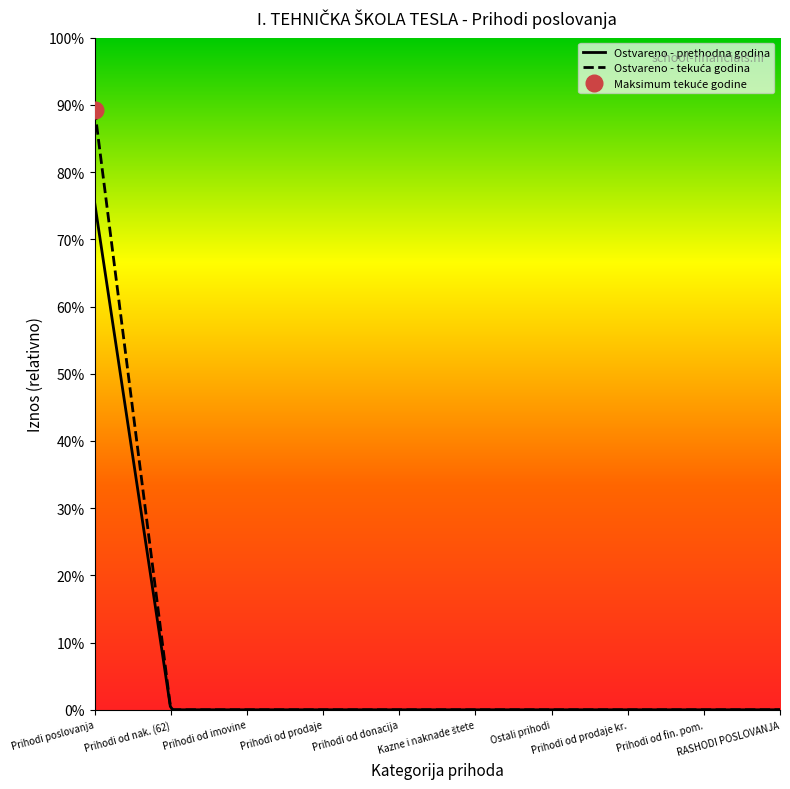

List the series in order of their overall mean, lowest first.

Ostvareno u izvještajnom razdoblju prethodne godine, Ostvareno u izvještajnom razdoblju tekuće godine